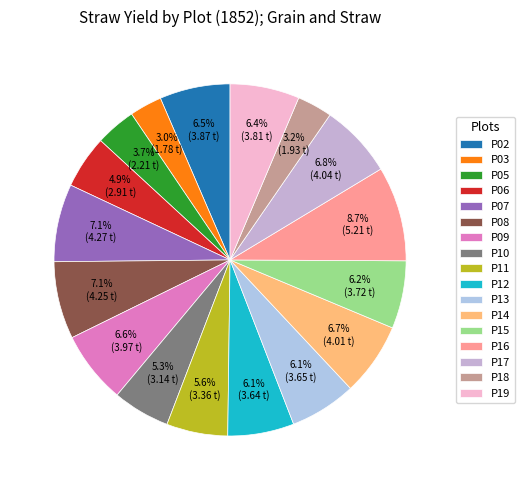

To the nearest percent, what is the difference between the largest and smallest slice percentages?

6%